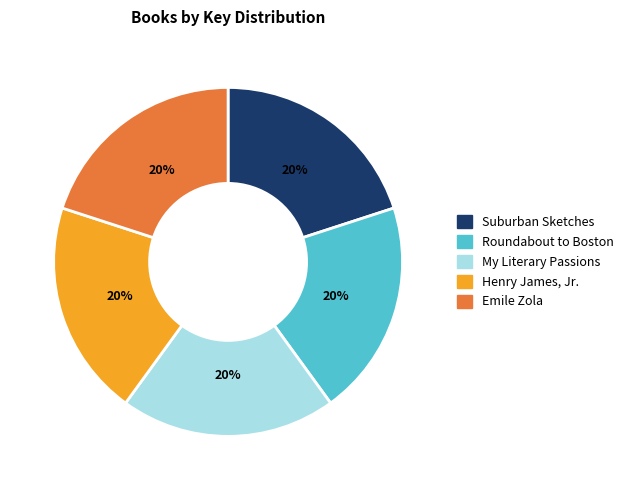

True or false: Roundabout to Boston accounts for 20% of the total.

True